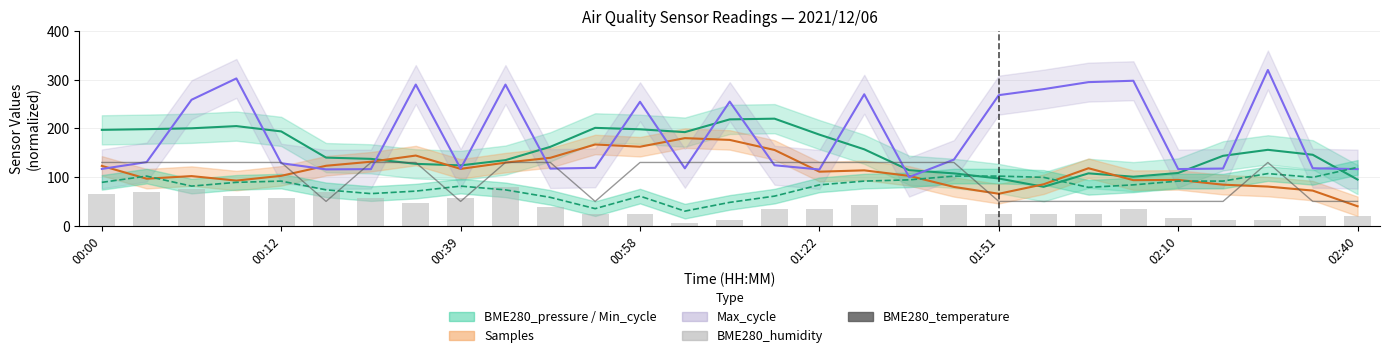

Read the BME280_temperature value at 25.

50.0